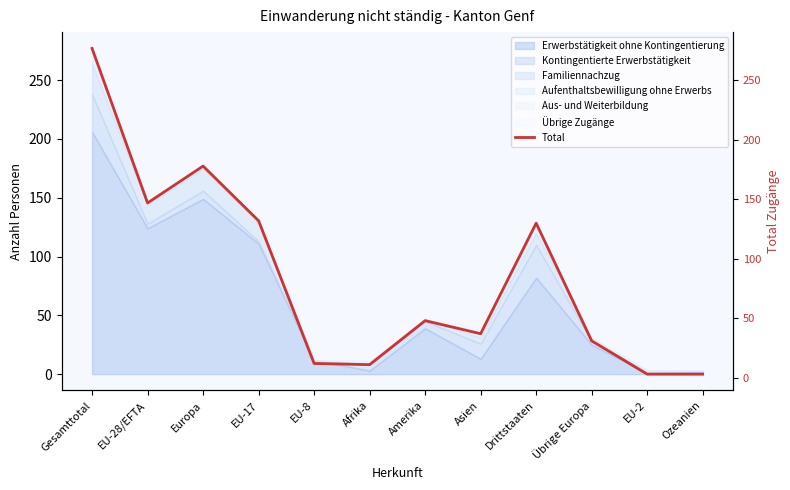

True or false: the data shows 132 at EU-17.

True